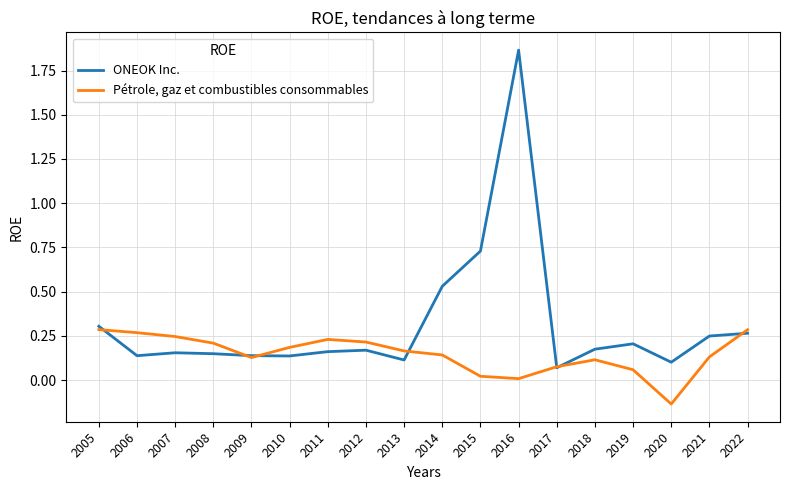

What is the difference between the maximum and minimum values in the ONEOK Inc. series?

1.8